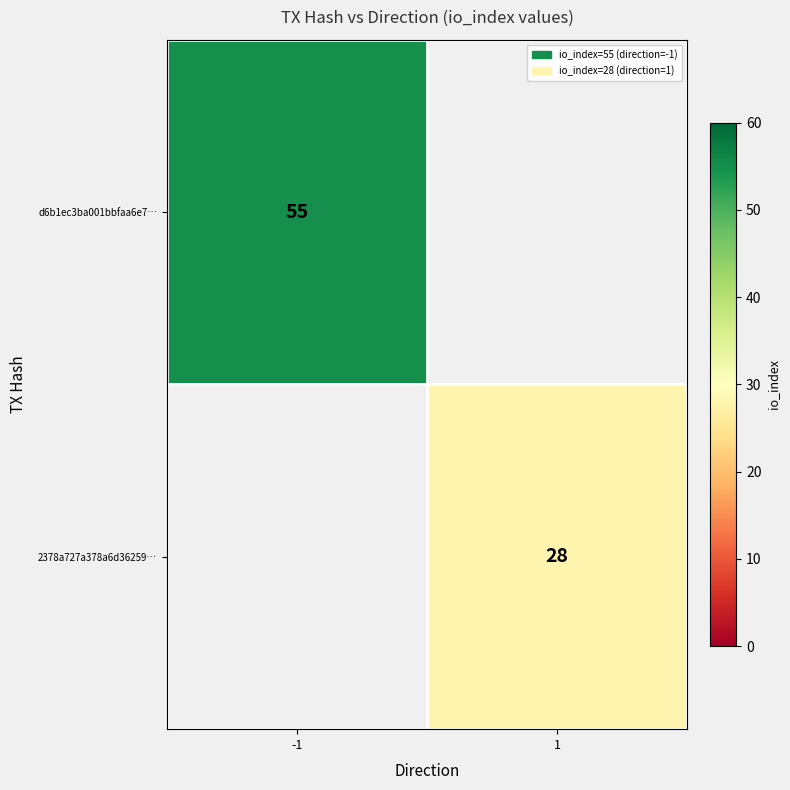

Which label corresponds to the smallest value in the chart?

1